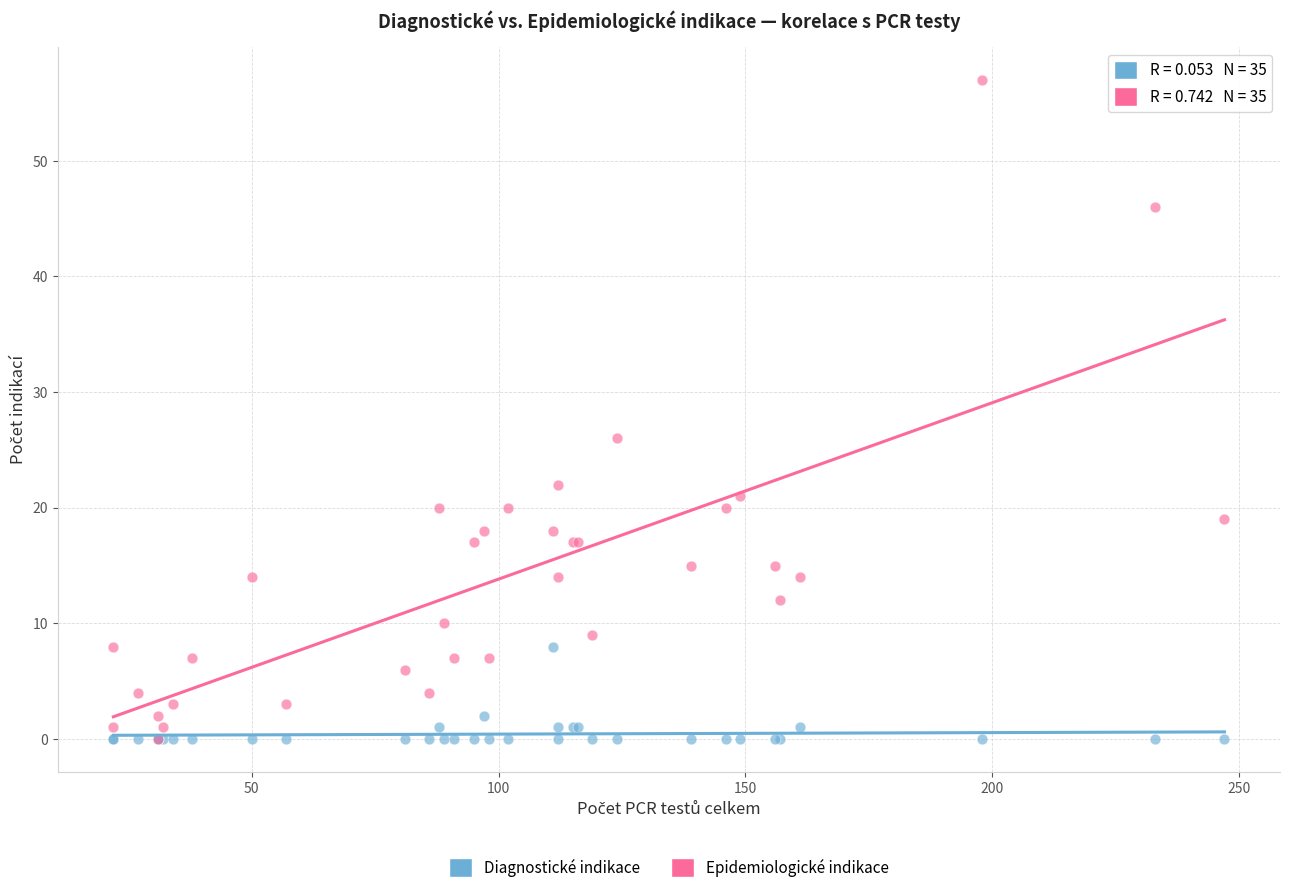

In the Epidemiologické indikace series, what Y value is closest to 28?

26